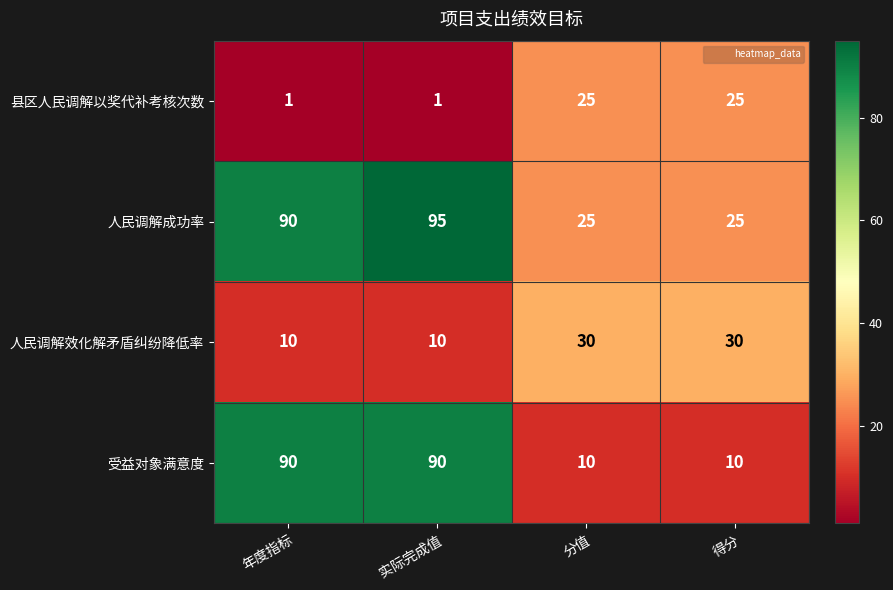

Rank the series by their average value, from lowest to highest.

县区人民调解以奖代补考核次数, 人民调解效化解矛盾纠纷降低率, 受益对象满意度, 人民调解成功率